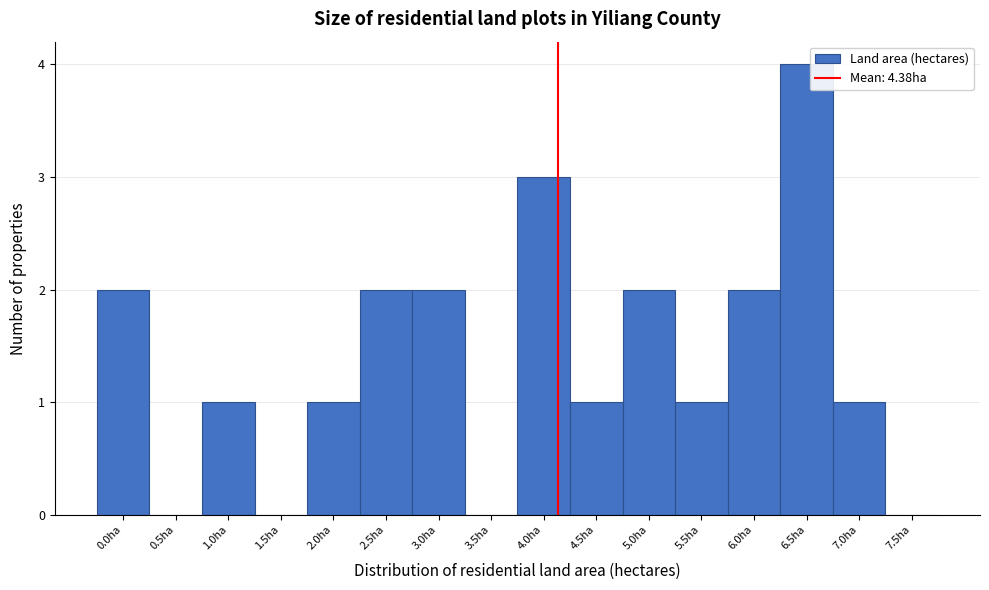

Reading left to right, what are all the values shown in this chart?

0.0ha=2	0.5ha=0	1.0ha=1	1.5ha=0	2.0ha=1	2.5ha=2	3.0ha=2	3.5ha=0	4.0ha=3	4.5ha=1	5.0ha=2	5.5ha=1	6.0ha=2	6.5ha=4	7.0ha=1	7.5ha=0